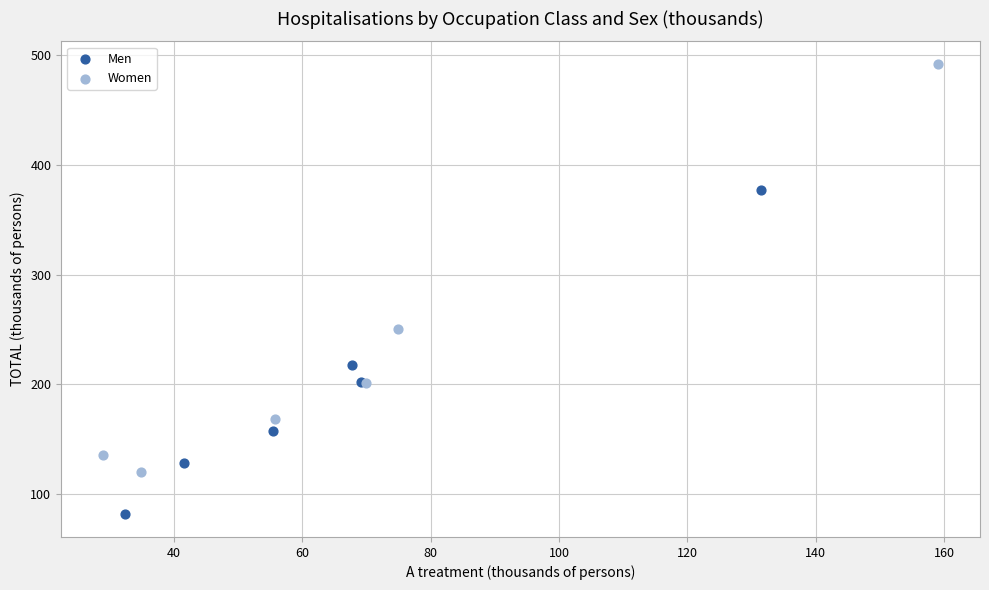

Which series has the largest Y range (max minus min)?

Women